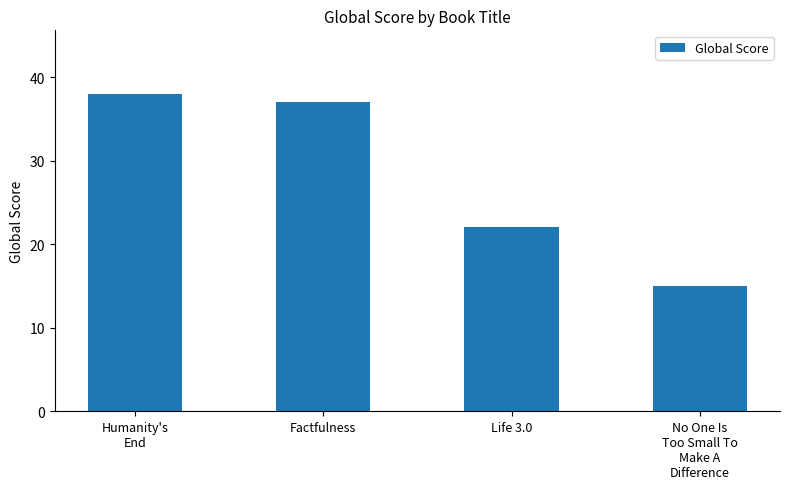

Reading right to left, transcribe all the data shown in this chart.

No One Is
Too Small To
Make A
Difference=15	Life 3.0=22	Factfulness=37	Humanity's
End=38